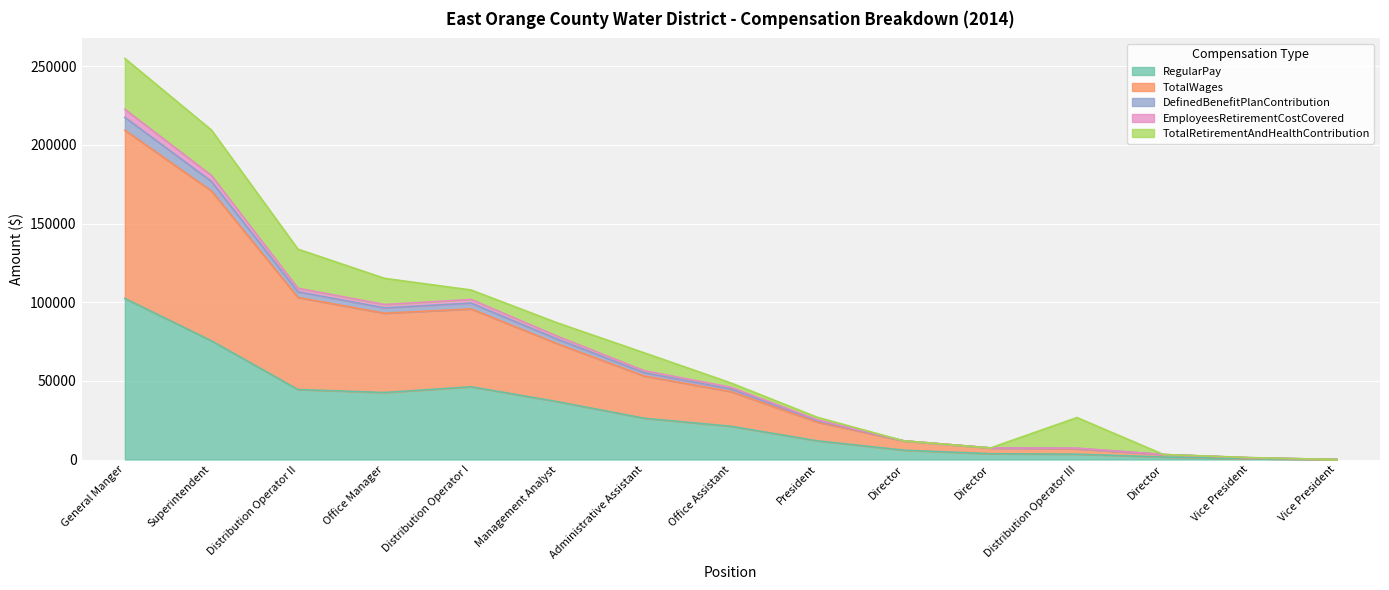

Read the RegularPay value at Distribution Operator III.

3388